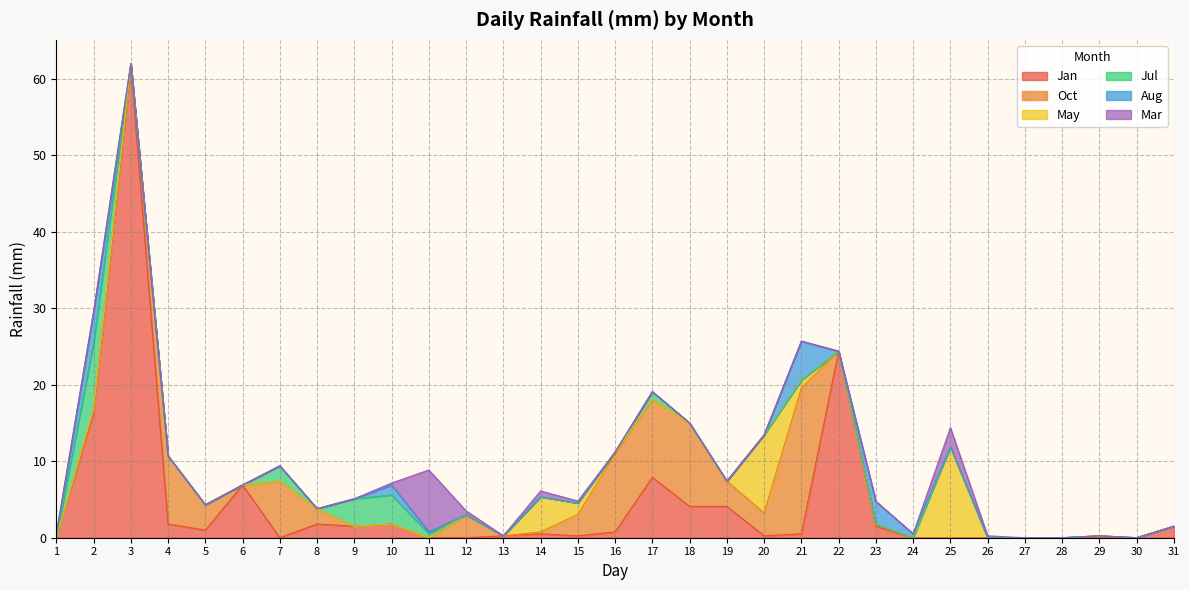

The Jan series shows 1.5 at 6. True or false?

False